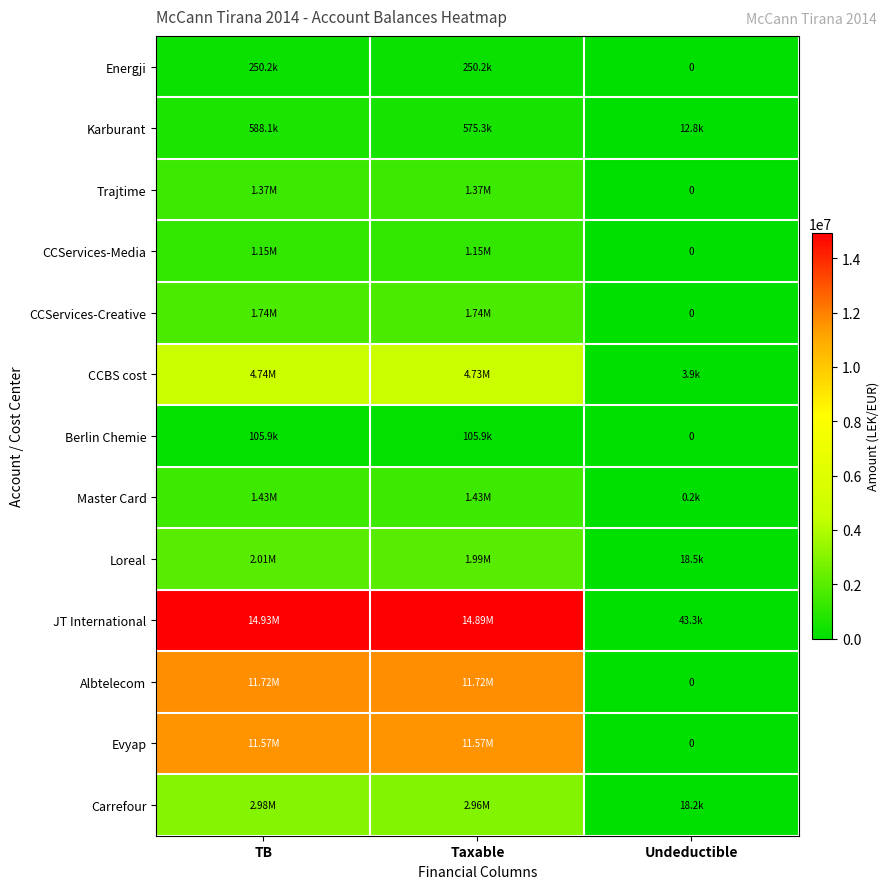

Which series has the largest total across all categories?

JT International